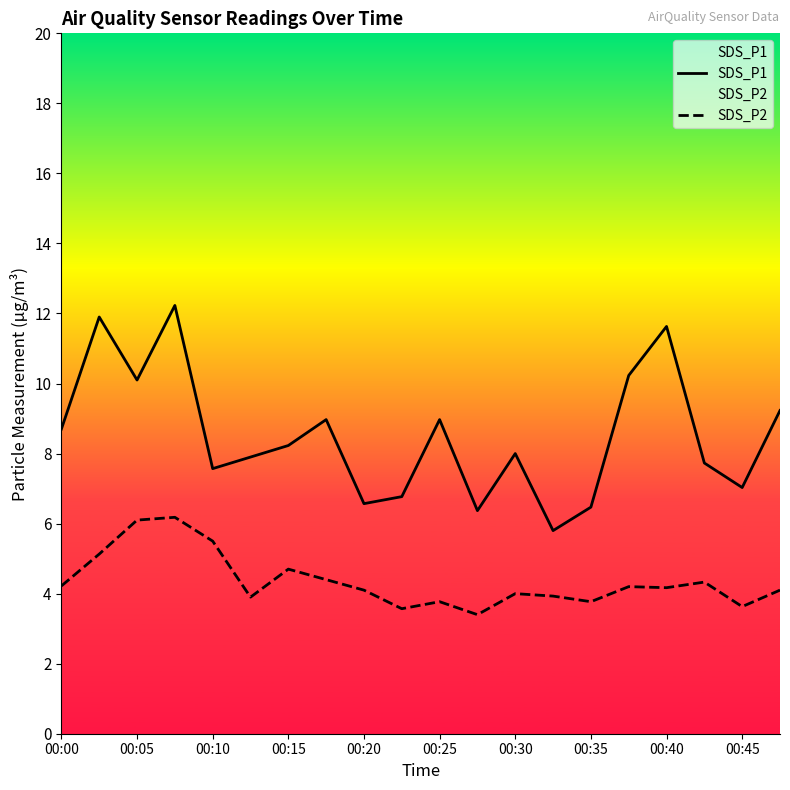

Reading left to right, extract all data points from this chart.

SDS_P1: 8.7	11.9	10.1	12.2	7.6	7.9	8.2	9.0	6.6	6.8	9.0	6.4	8.0	5.8	6.5	10.2	11.6	7.7	7.0	9.2
SDS_P2: 4.2	5.1	6.1	6.2	5.5	3.9	4.7	4.4	4.1	3.6	3.8	3.4	4.0	3.9	3.8	4.2	4.2	4.3	3.6	4.1